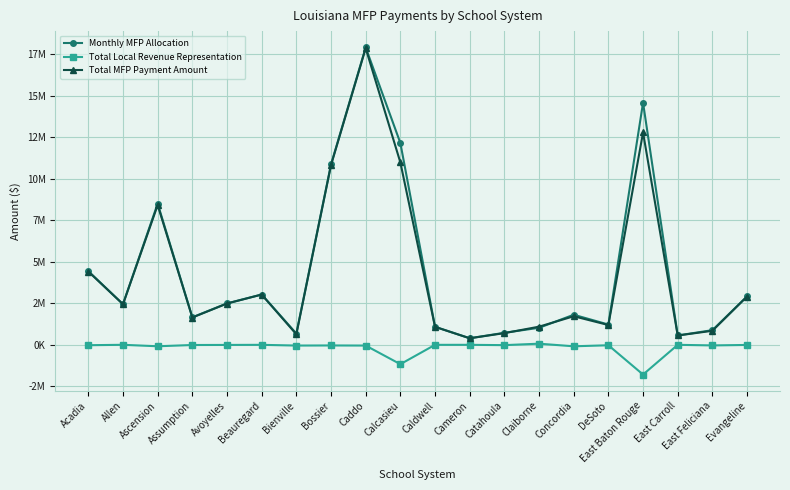

Rank the series by their maximum value, from lowest to highest.

Total Local Revenue Representation, Total MFP Payment Amount, Monthly MFP Allocation